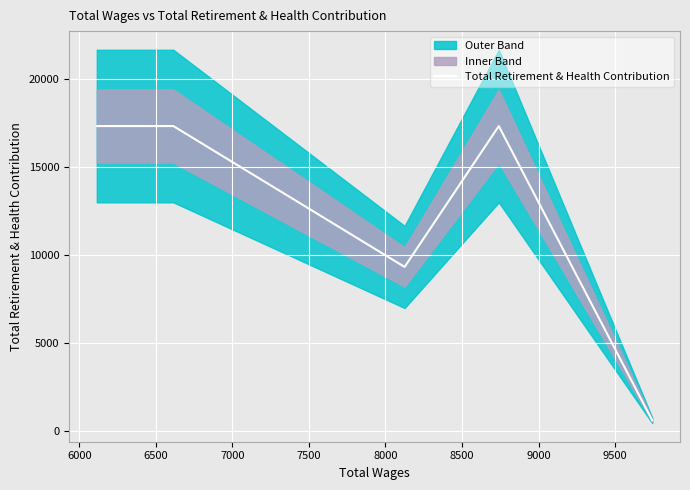

Count the values in the range 9316 to 17305.

4